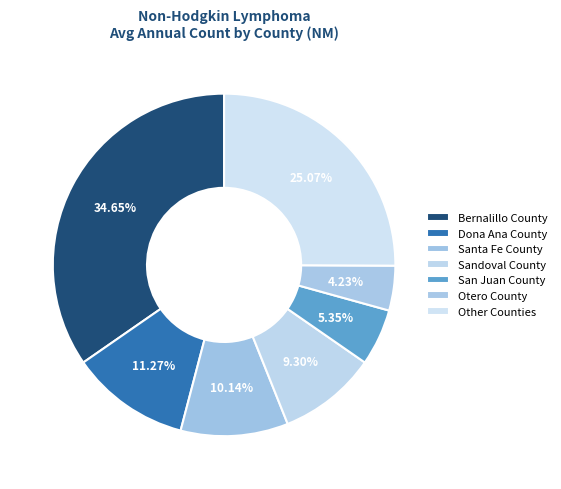

Is Bernalillo County the majority of the pie?

No